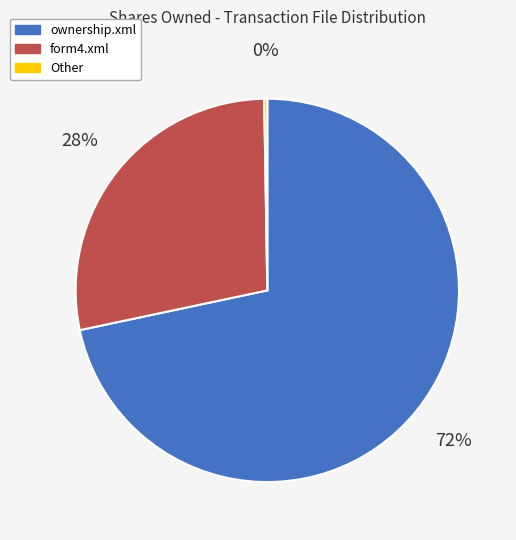

True or false: ownership.xml accounts for 72% of the total.

True